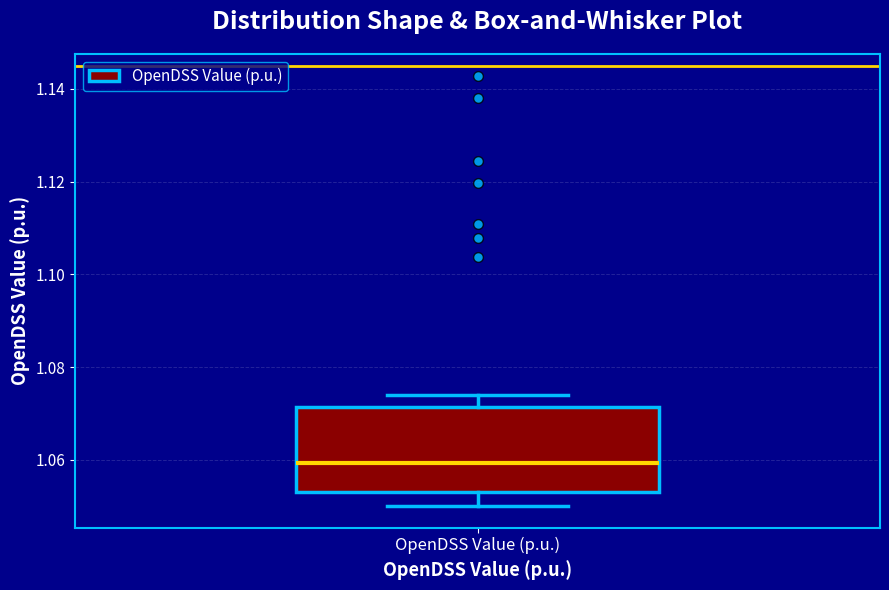

Read this box plot against the y-axis: the position of the median line, the range covered by the box, and the ends of both whiskers. The values are not printed on the chart, so give them approximately, as read against the axis.

median 1.060, box 1.054 to 1.072, whiskers 1.050 to 1.074